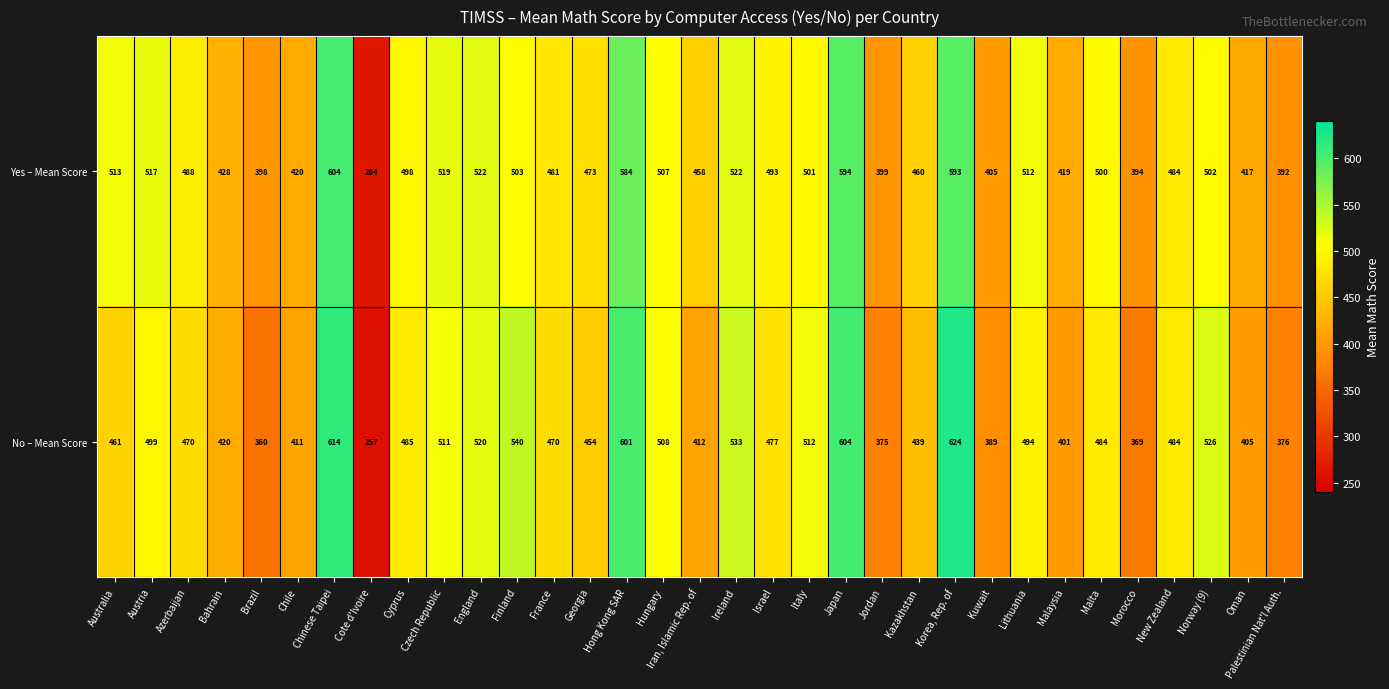

Between Bahrain and Iran, Islamic Rep. of, which series saw the biggest shift?

Yes – Mean Score